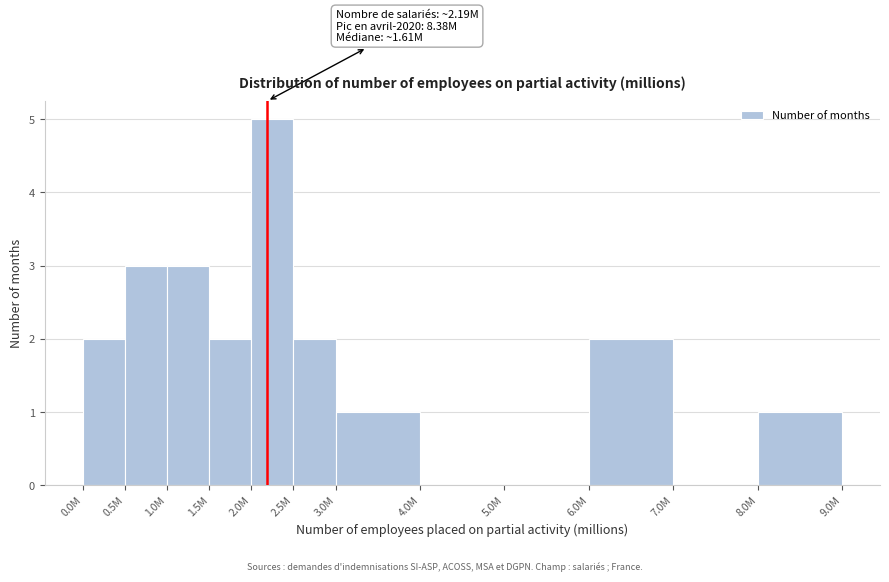

Reading left to right, what are all the values shown in this chart?

0.0M=2	0.5M=3	1.0M=3	1.5M=2	2.0M=5	2.5M=2	3.0M=1	4.0M=0	5.0M=0	6.0M=2	7.0M=0	8.0M=1